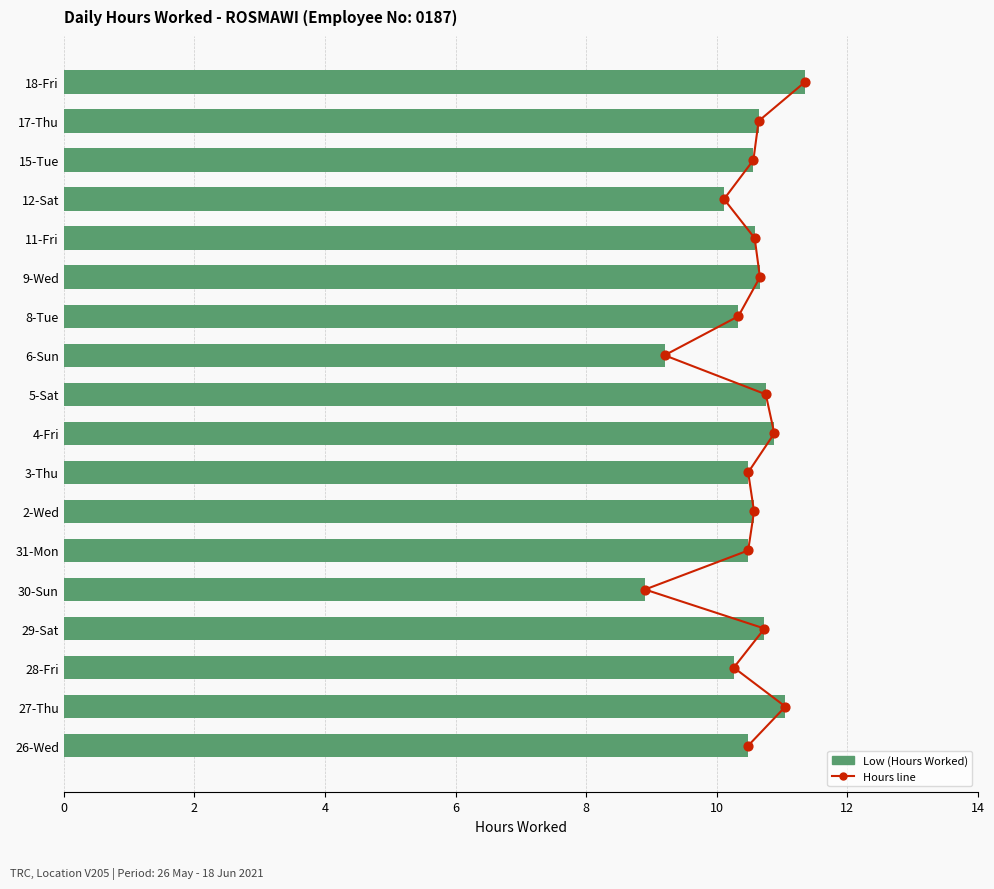

What are all the series names shown in the legend?

Hours line, Low (Hours Worked)